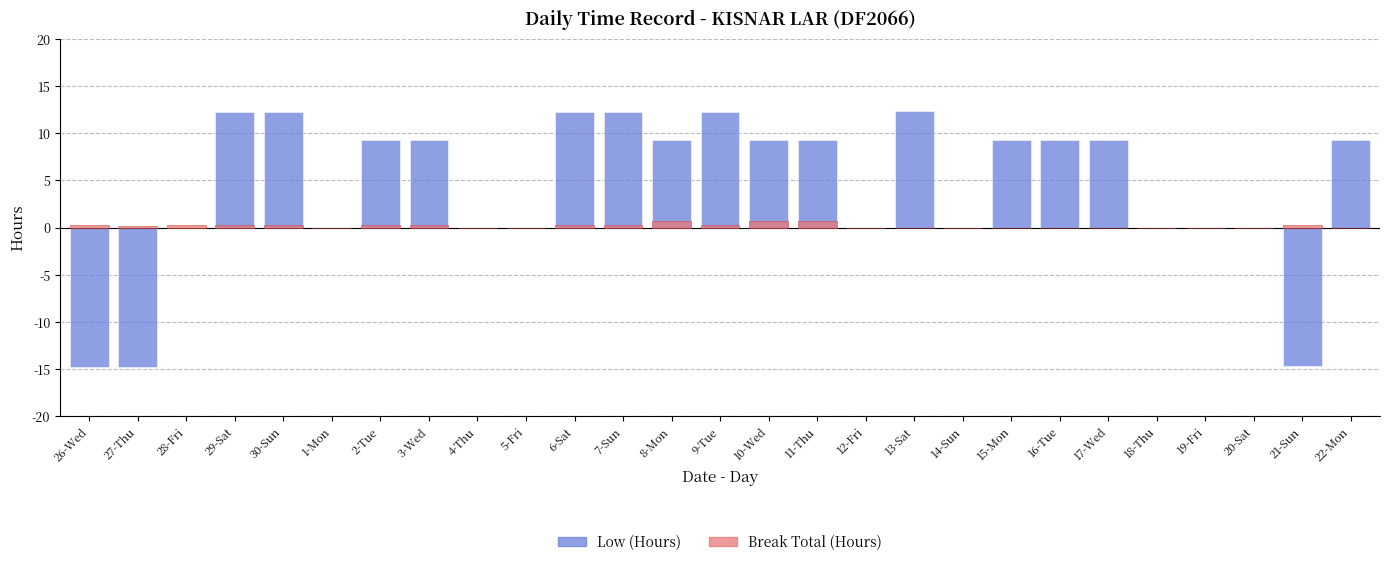

At how many categories does at least one series exceed -3?

27